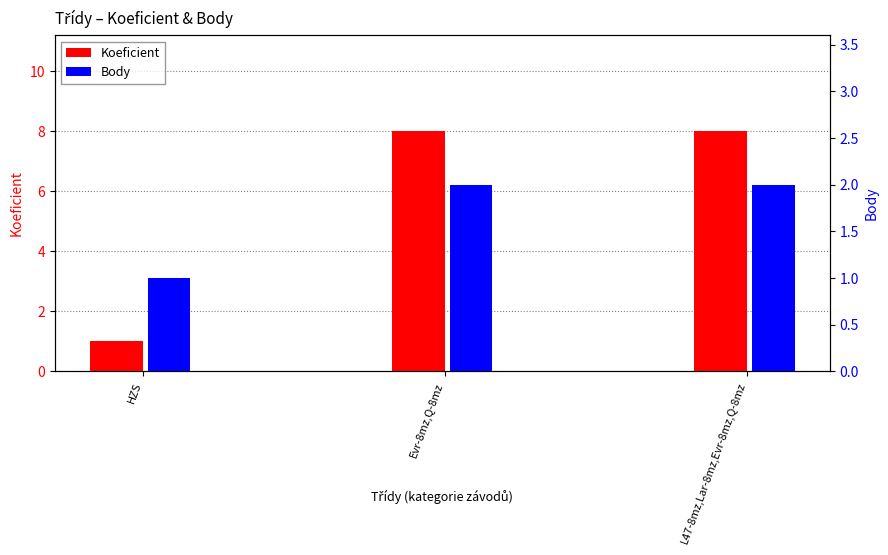

Between L47-8mz,Lar-8mz,Evr-8mz,Q-8mz and HZS, which is larger?

L47-8mz,Lar-8mz,Evr-8mz,Q-8mz